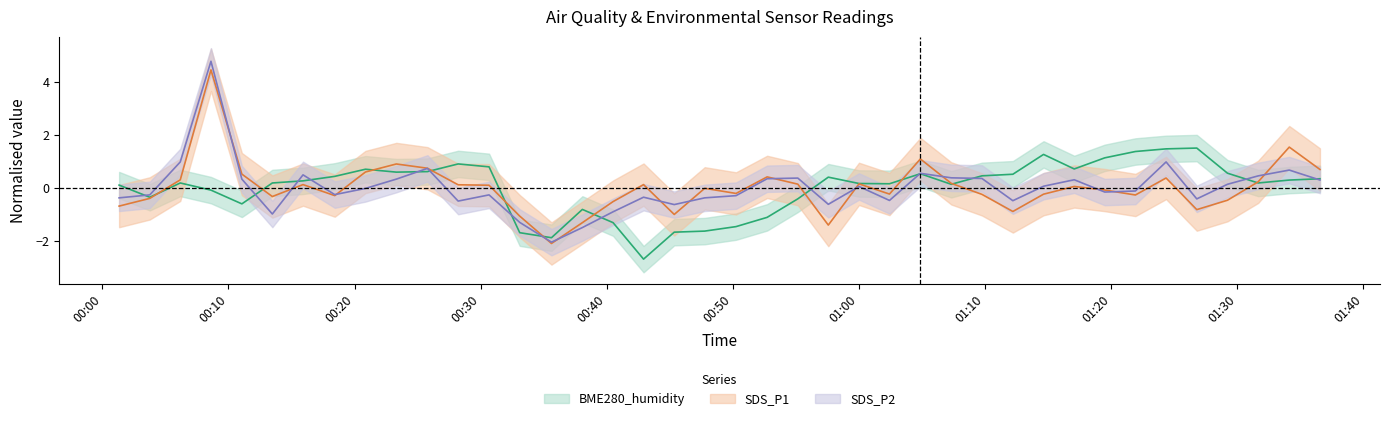

What value does the SDS_P2 series have at 2021/11/16 00:11:04?

0.3